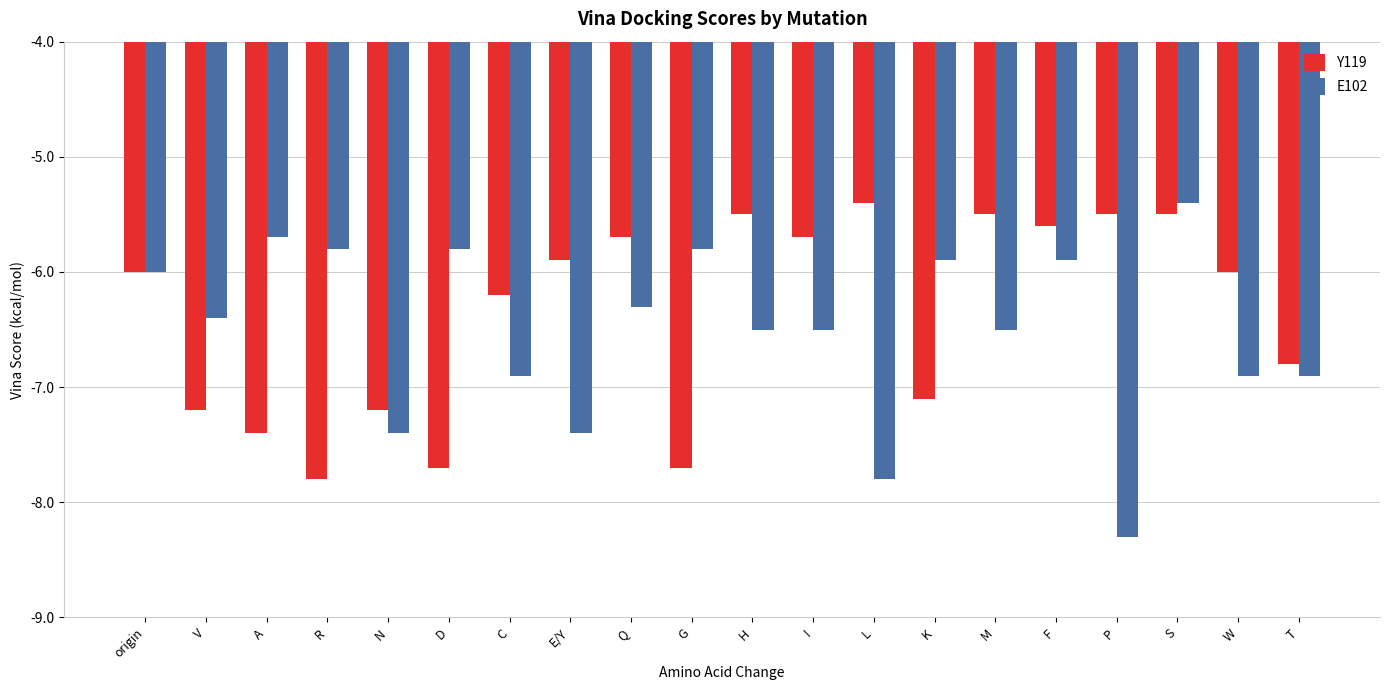

Which label corresponds to the smallest value in the chart?

P